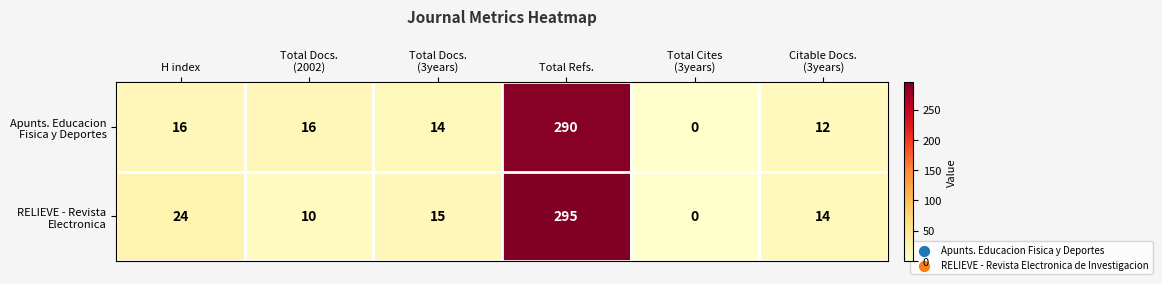

What is the difference between the highest and lowest values at H index?

8